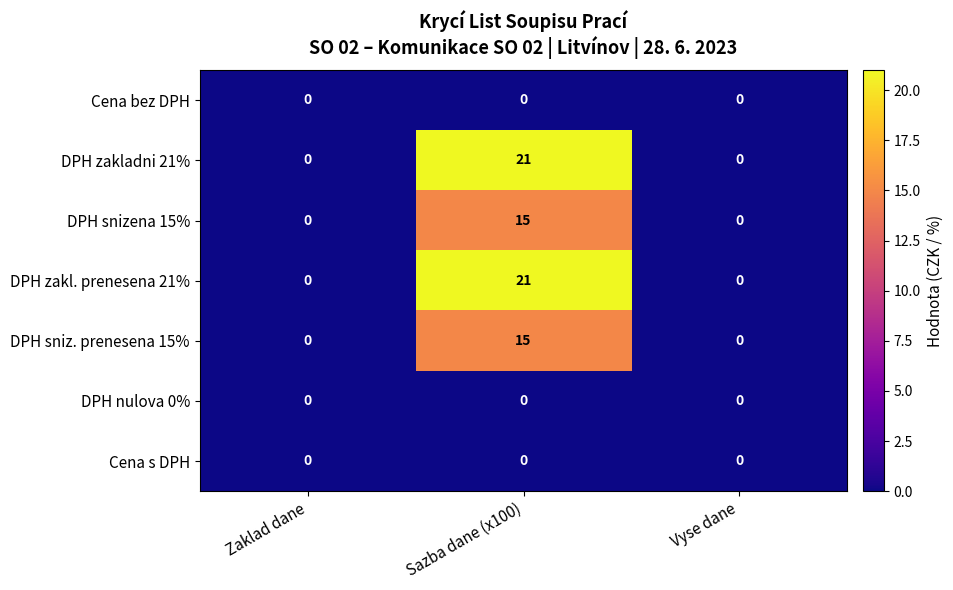

How many distinct data groups are displayed?

7